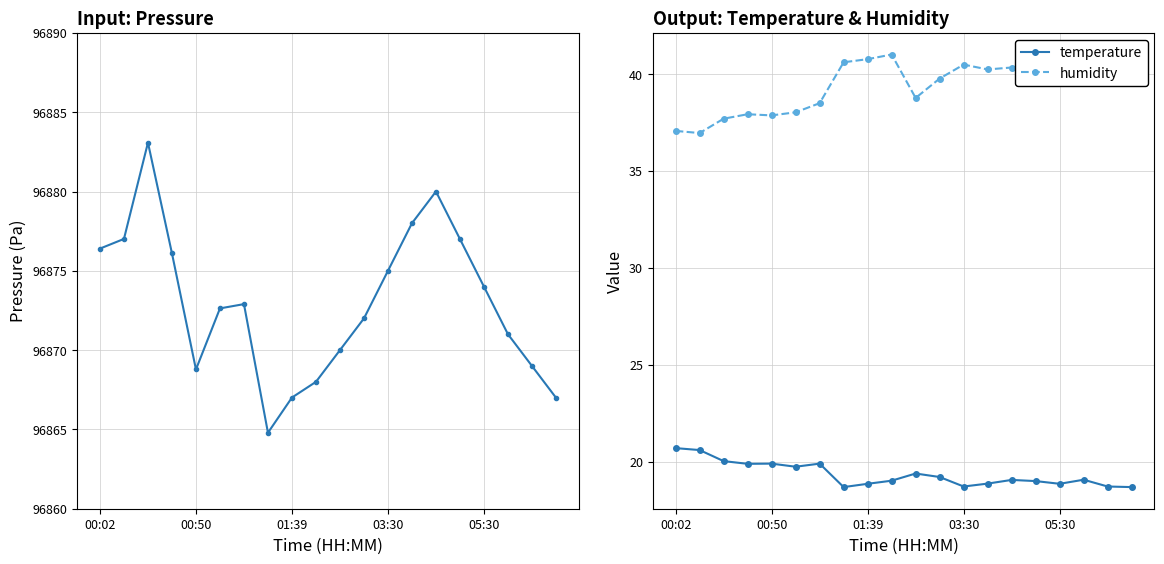

The value of temperature at 01:39 is 4.7. True or false?

False